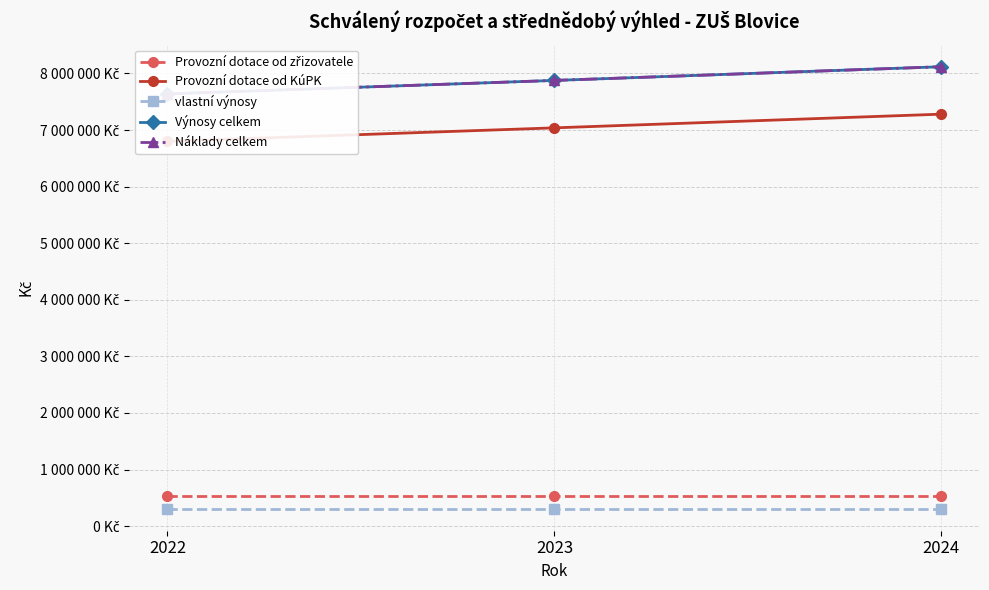

What is the difference between the Výnosy celkem values at 2023 and 2022?

238000